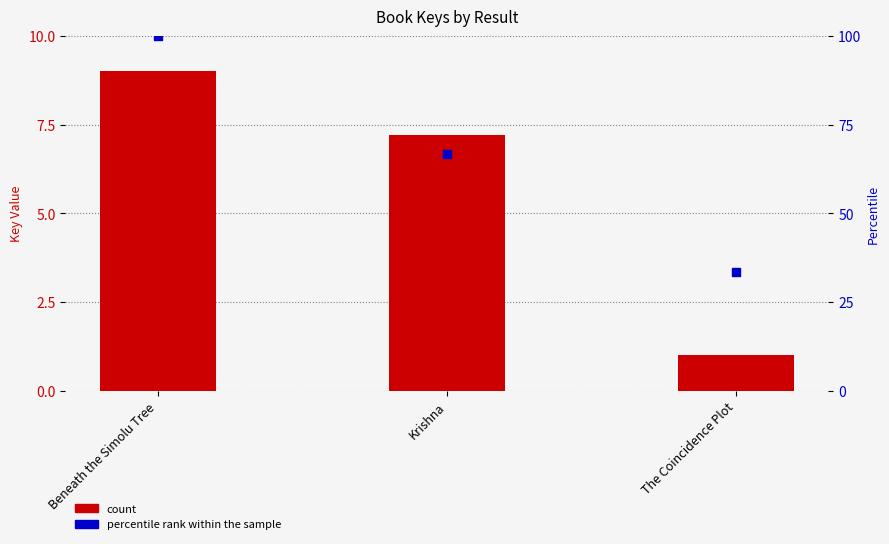

What are all the series names shown in the legend?

count, percentile rank within the sample